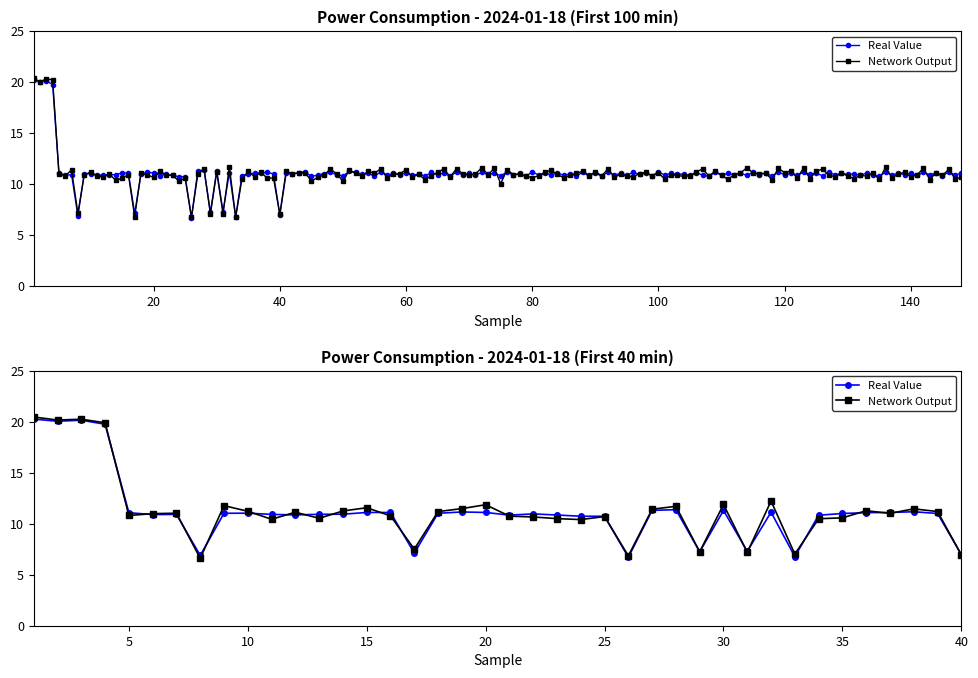

What is the maximum value for Real Value?

20.2